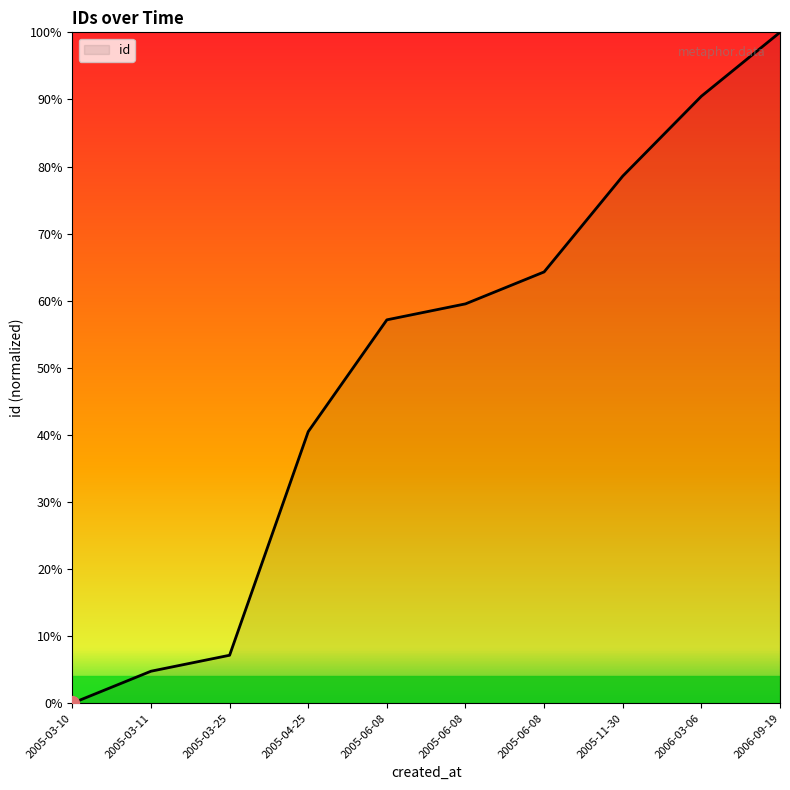

True or false: the data has more than 0 interior local peaks.

False